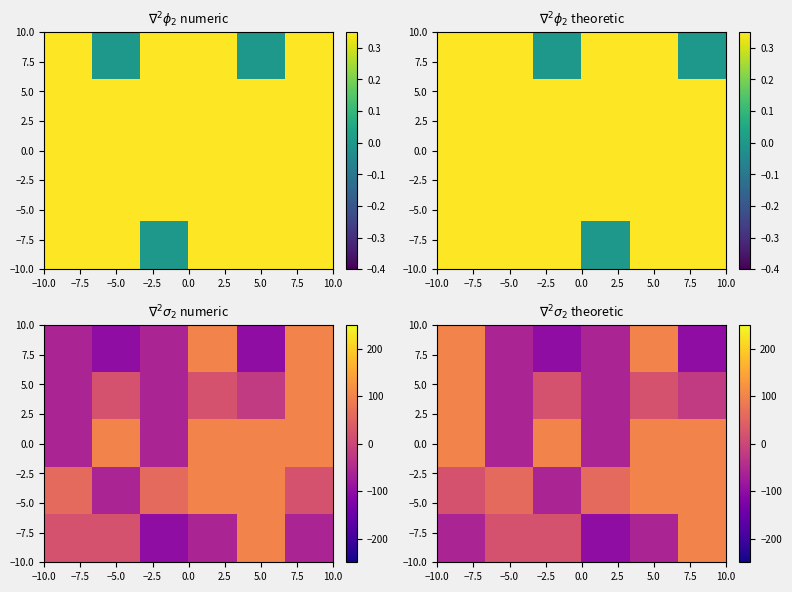

Count the number of categories in the chart.

6